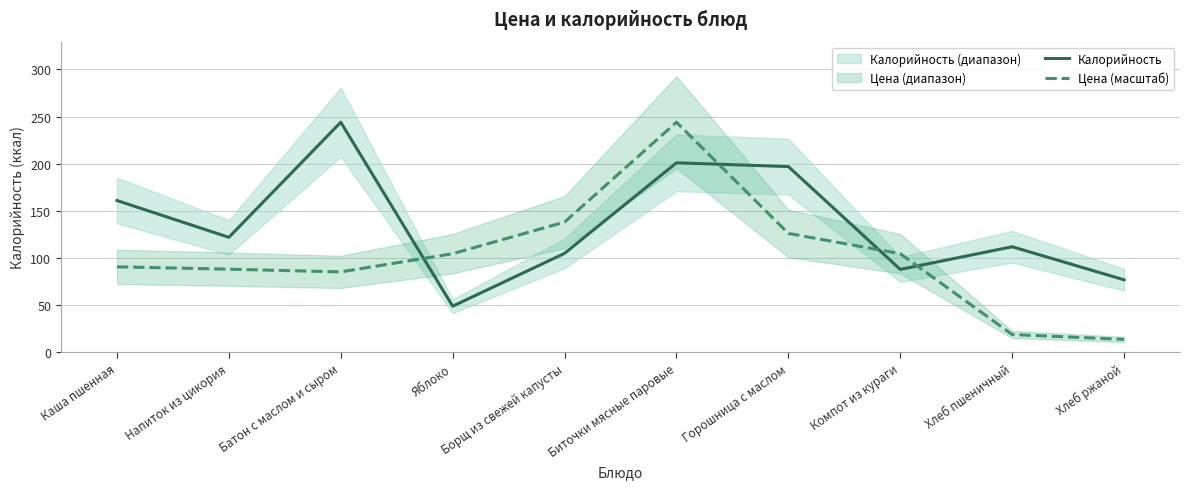

What is the total value across all series at Биточки мясные паровые?

445.0